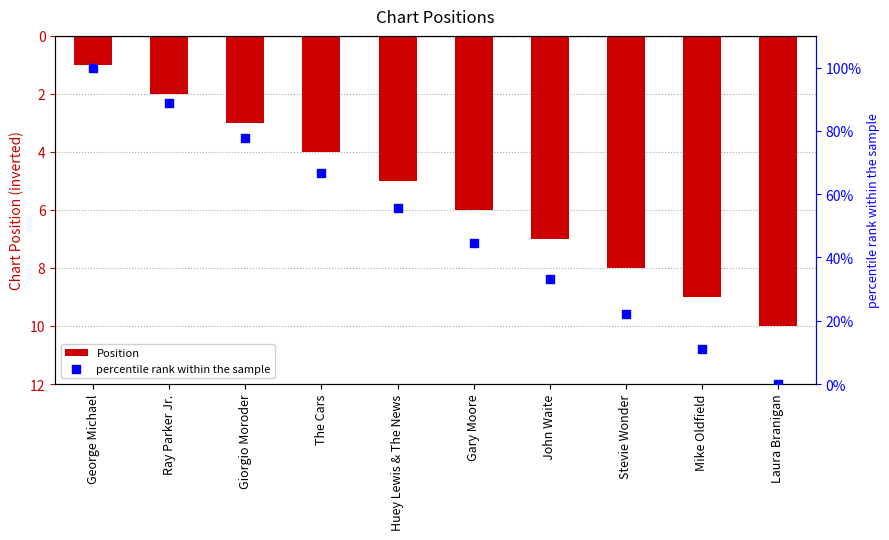

Which series reaches the maximum Y coordinate?

percentile rank within the sample